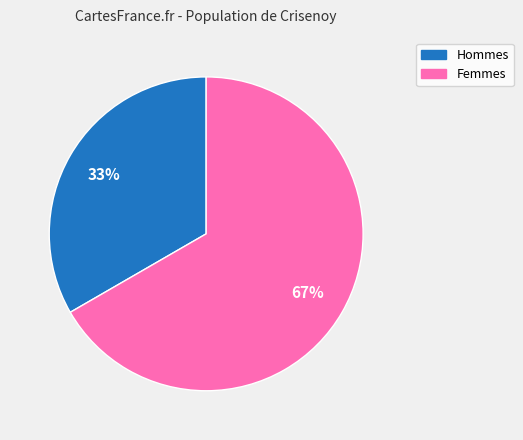

Is there any slice that represents more than half of the pie?

Yes